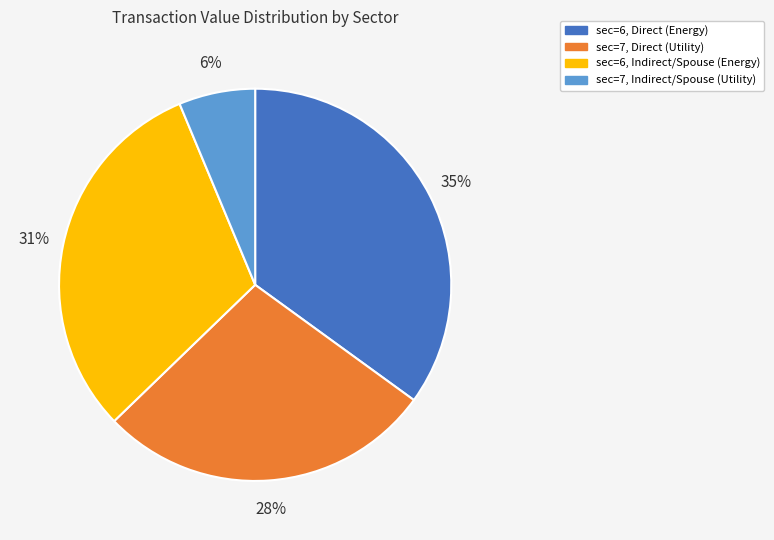

Which slice is the largest?

sec=6, Direct (Energy)